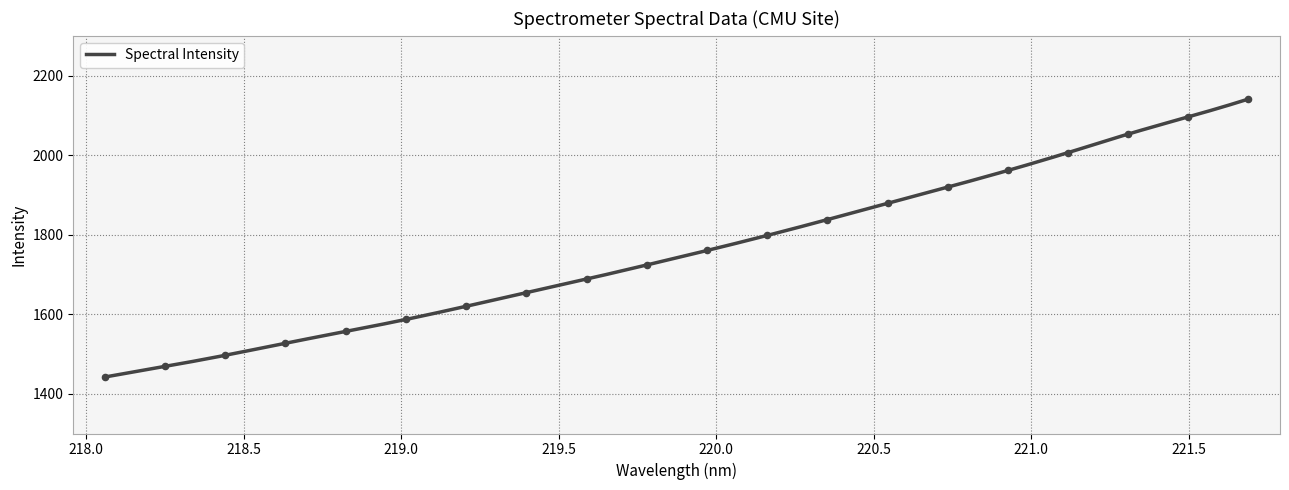

What is the change in value from 219.2067 to 219.3979?

+34.4